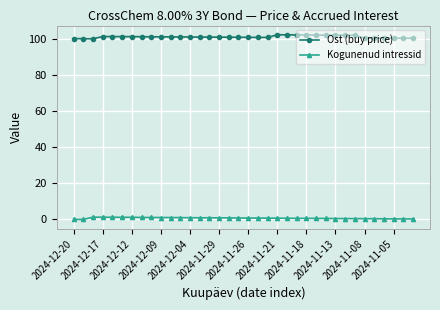

What is the difference between the second highest and minimum values in the Kogunenud intressid series?

1.2